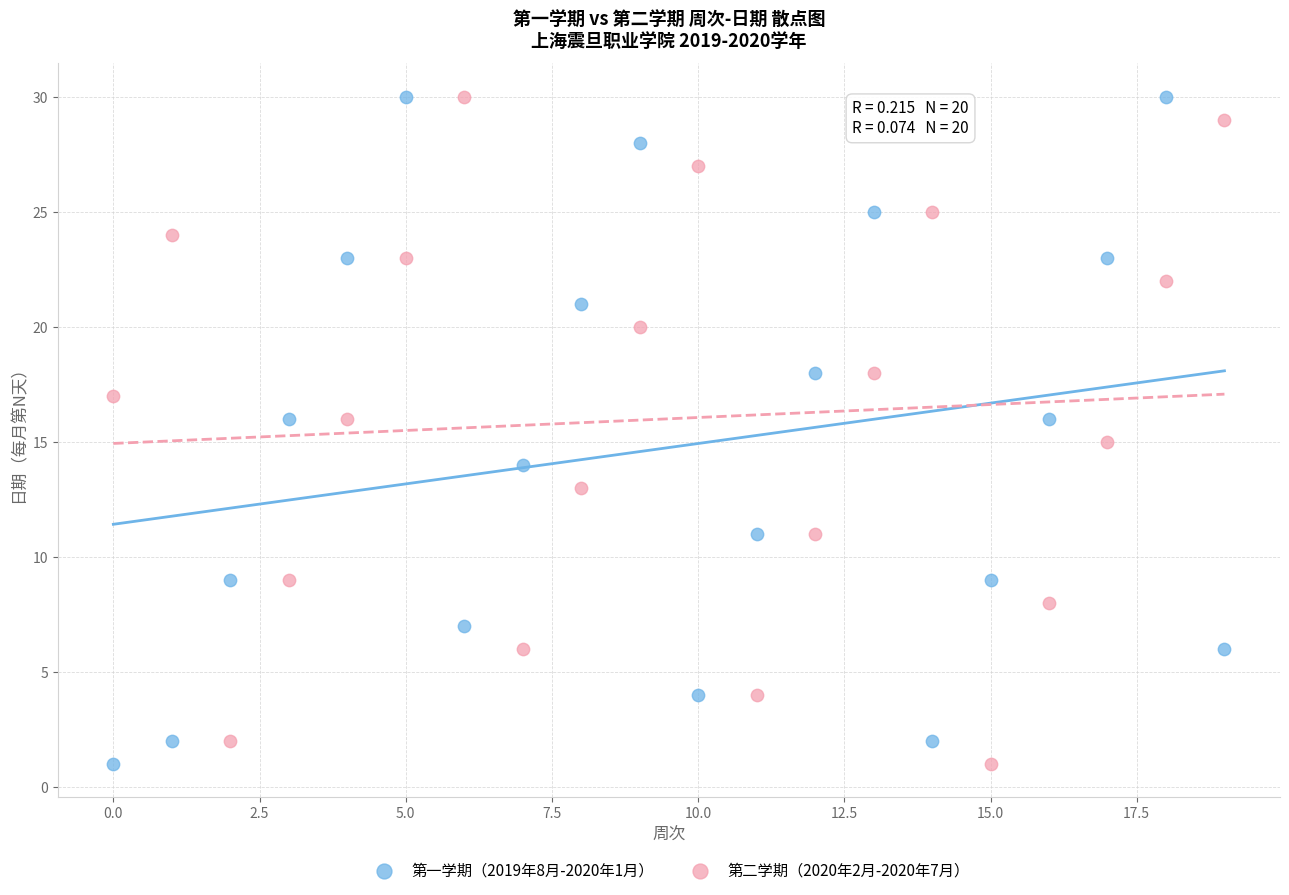

Across all data points, what is the range of Y values (max minus min)?

29